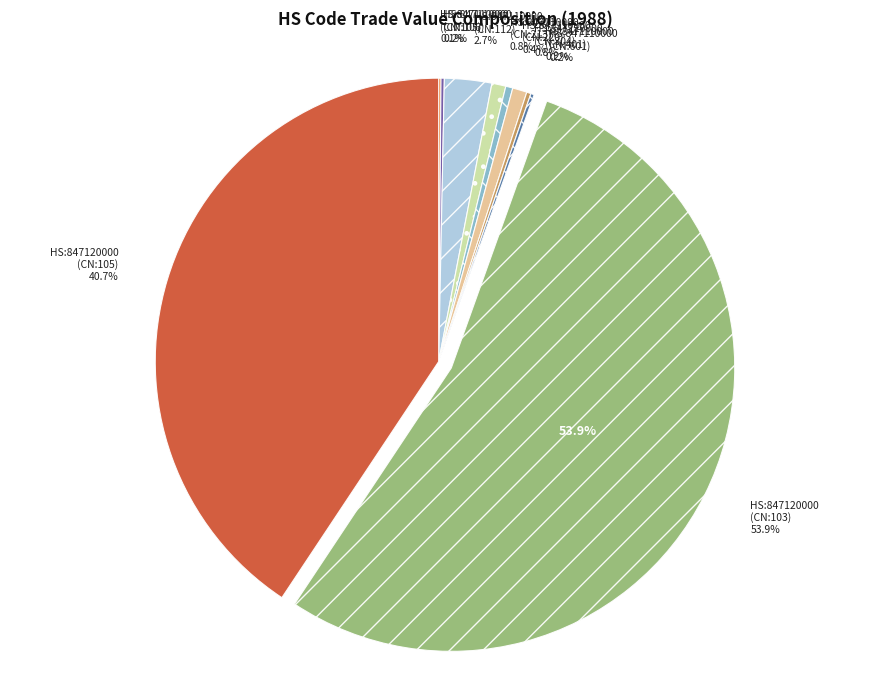

To the nearest percent, what percentage of the pie is 847110000-213?

1%